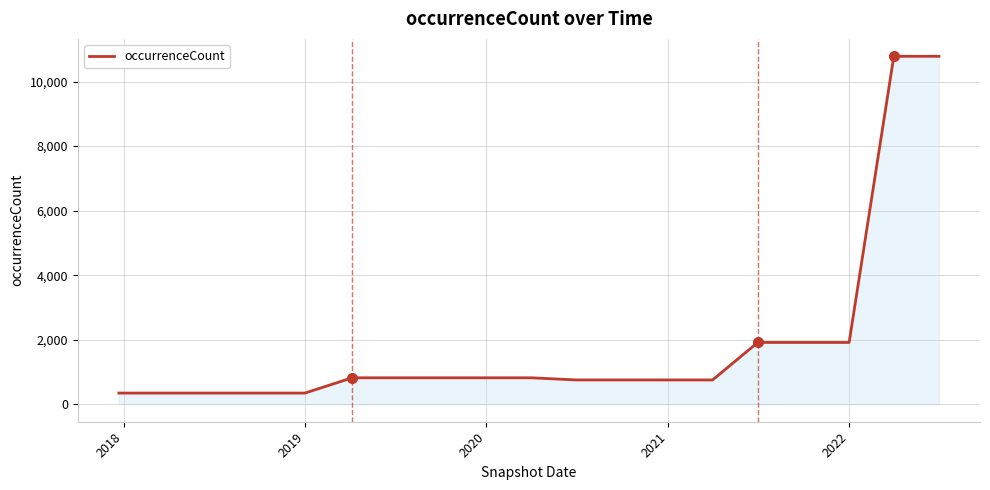

How many values are below 822?

9